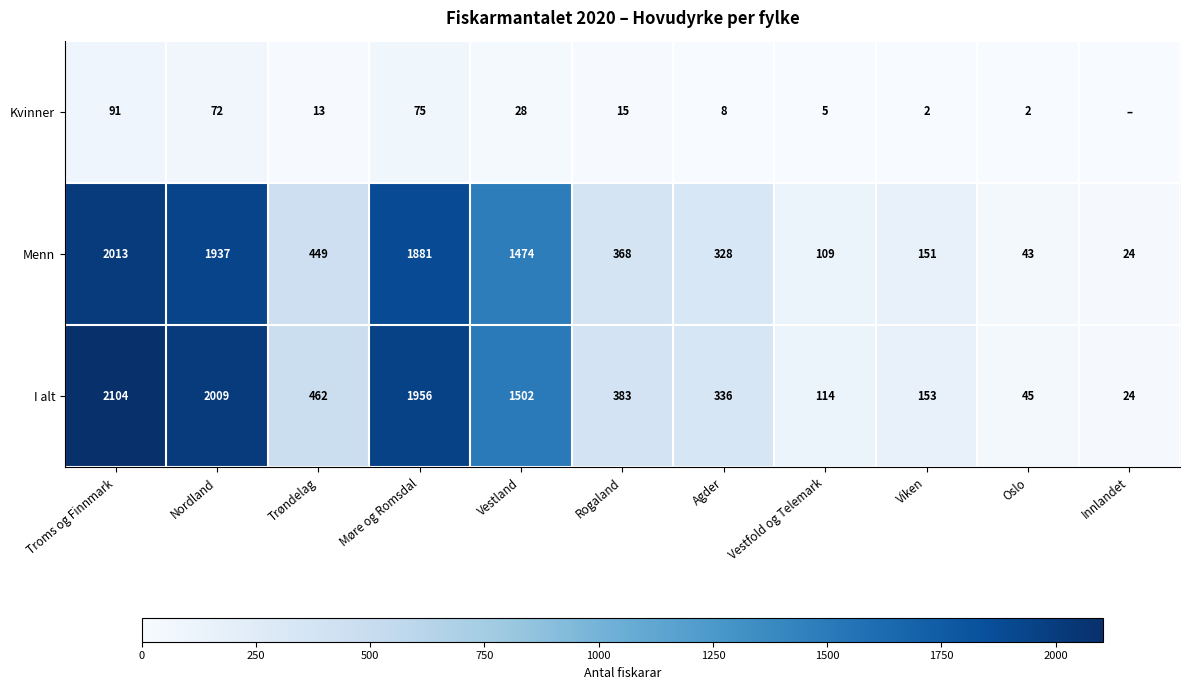

Rank the series at Rogaland from lowest to highest value.

Kvinner, Menn, I alt